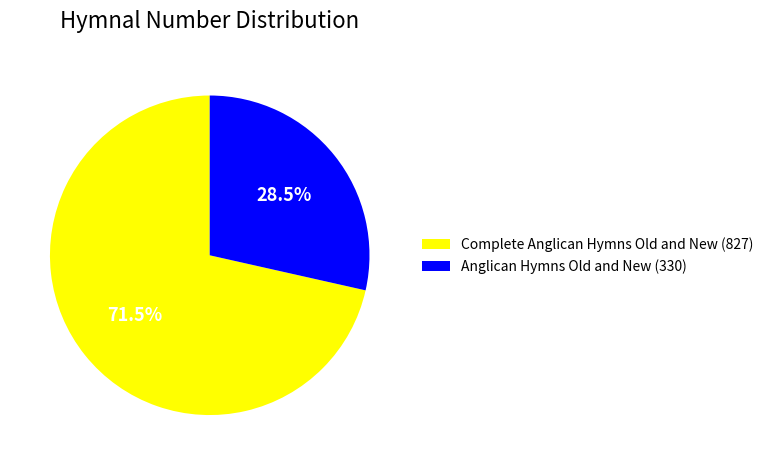

To the nearest percent, what is the average slice percentage?

50%